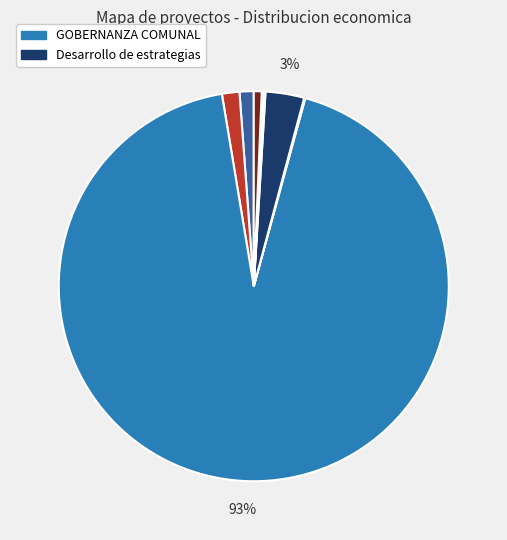

How many segments does this pie chart have?

8